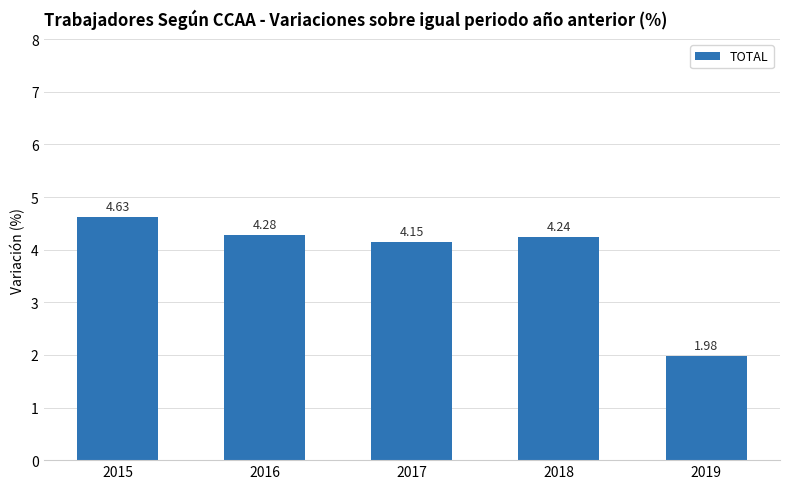

What is the sum of the values at 2019 and 2016?

6.3